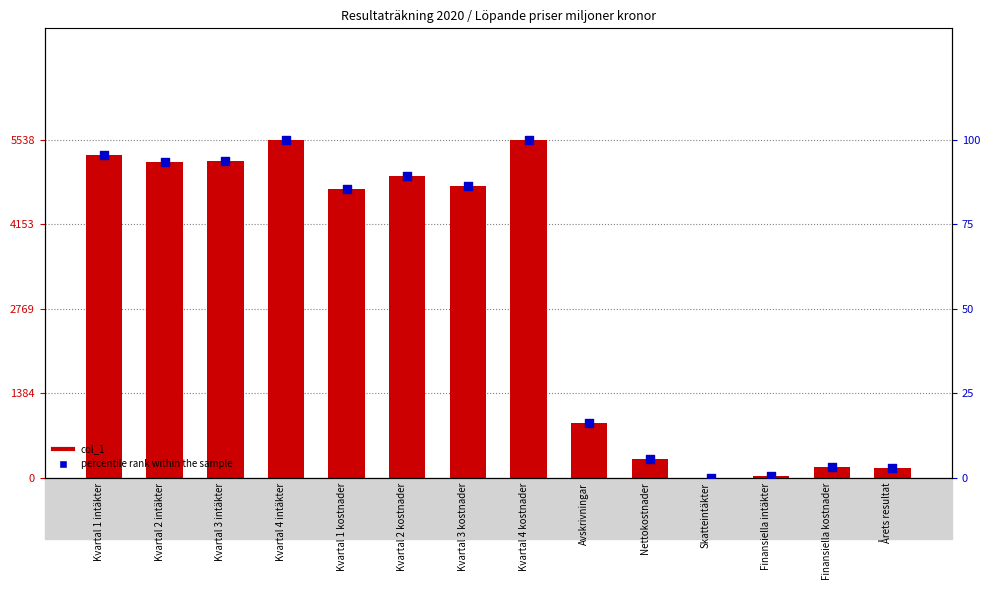

What is the total value across all series at Finansiella kostnader?

185.3